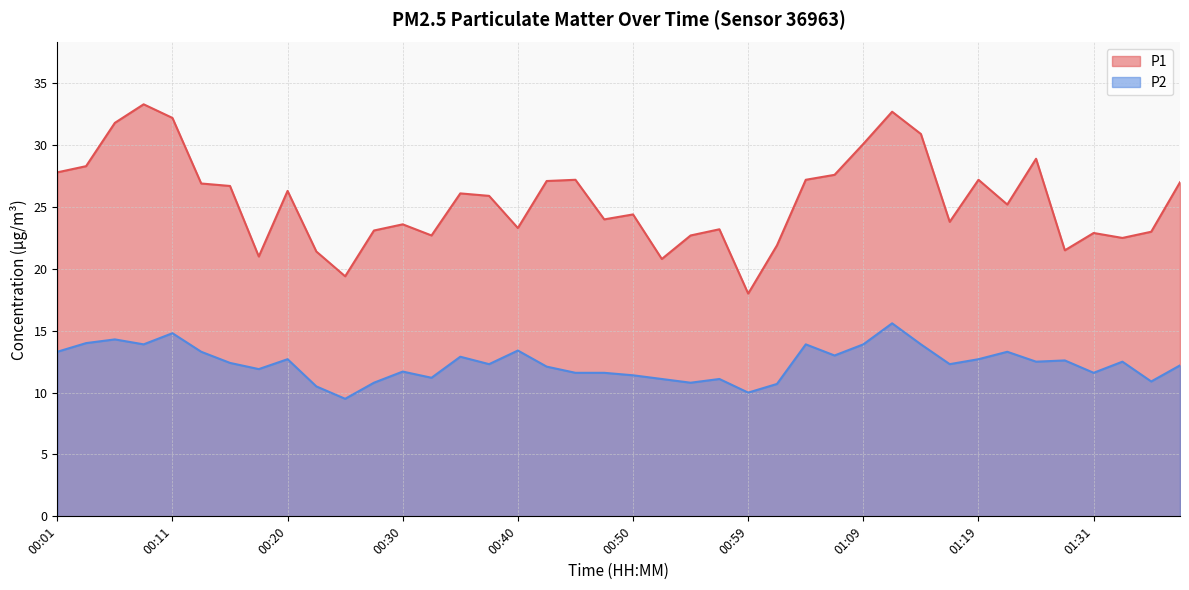

What are all the series names shown in the legend?

P1, P2